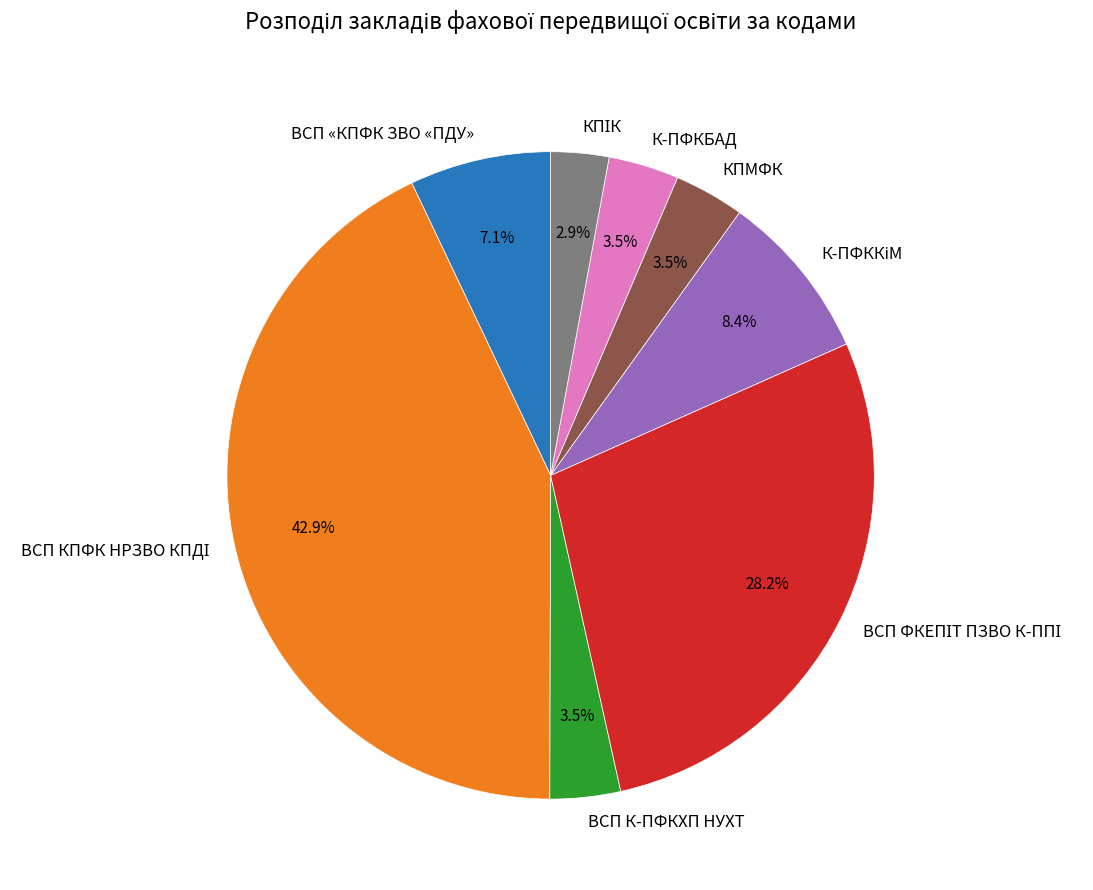

Is К-ПФКБАД the majority of the pie?

No